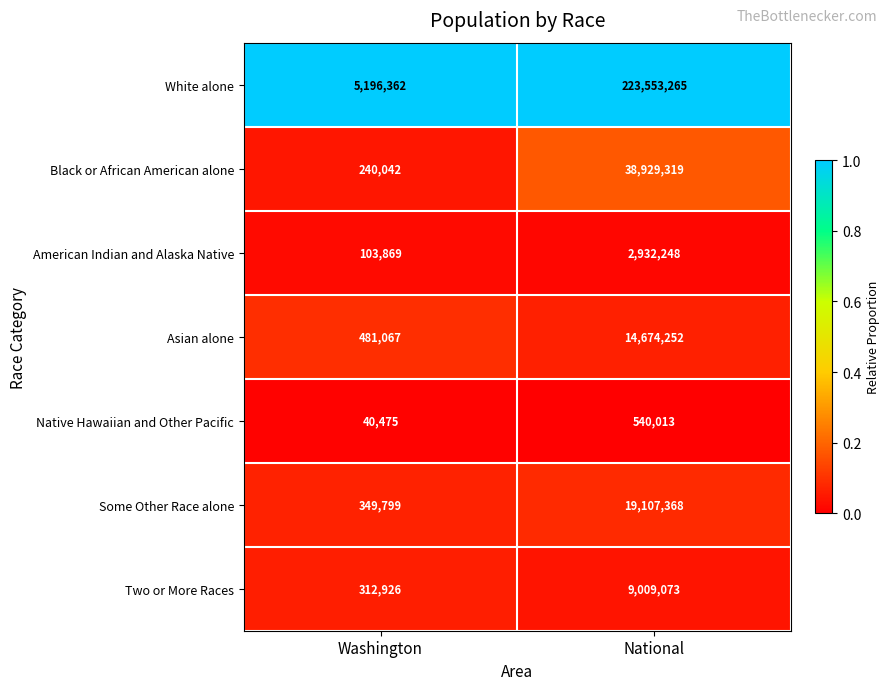

True or false: Asian alone has a value of 14674252 at National.

True